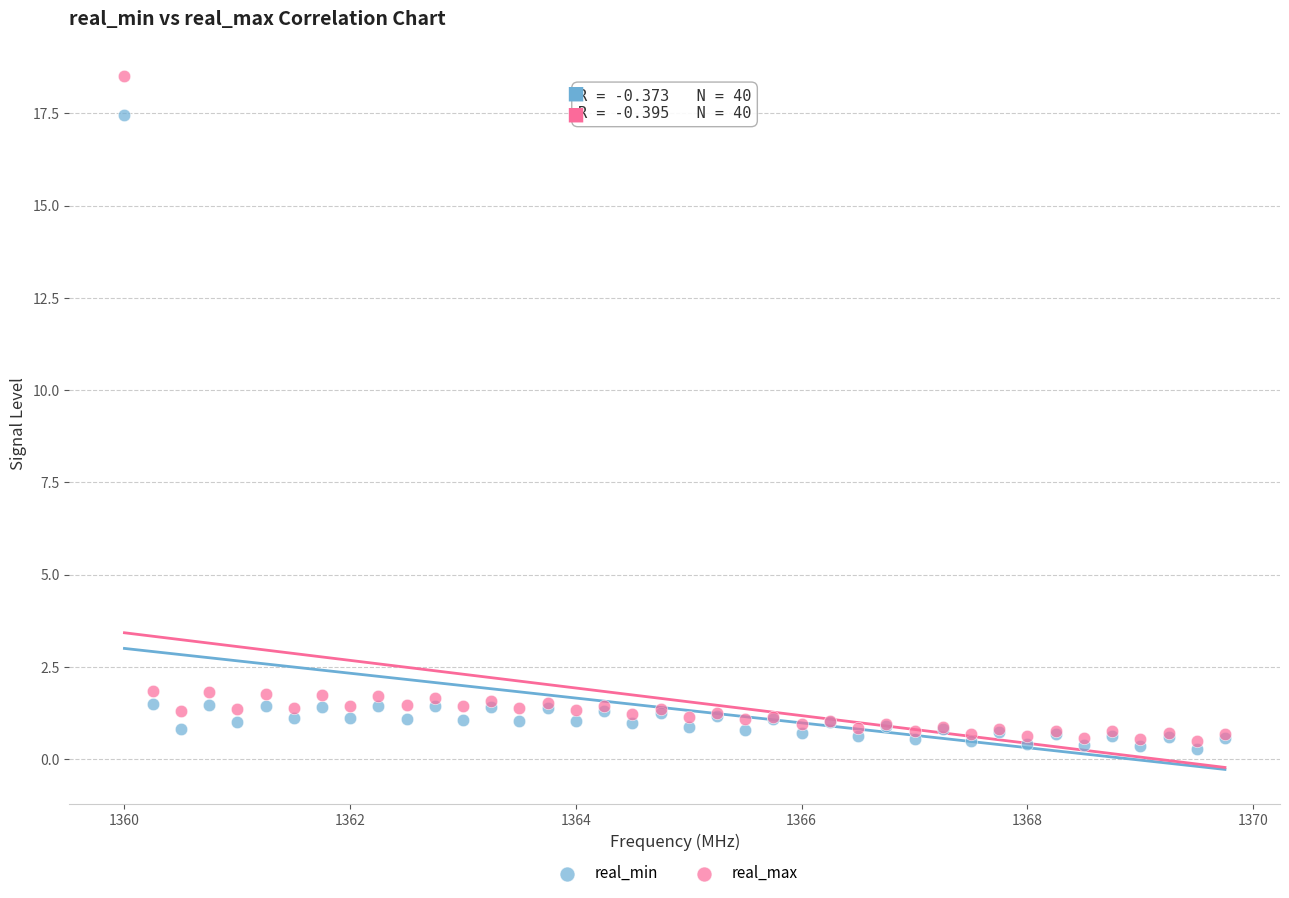

What are all the series names shown in the legend?

real_min, real_max